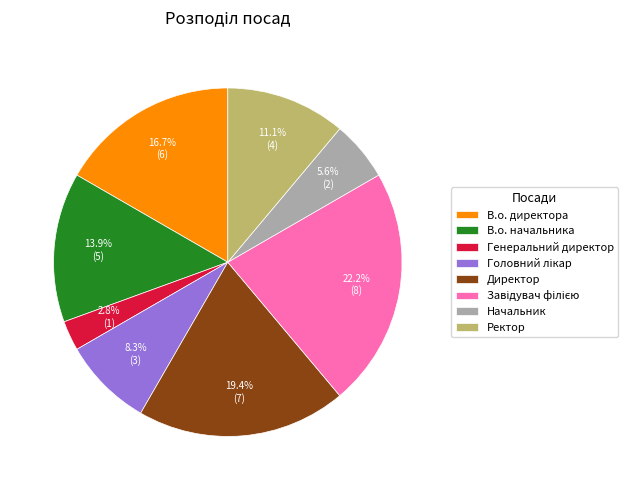

Does any single category account for the majority?

No